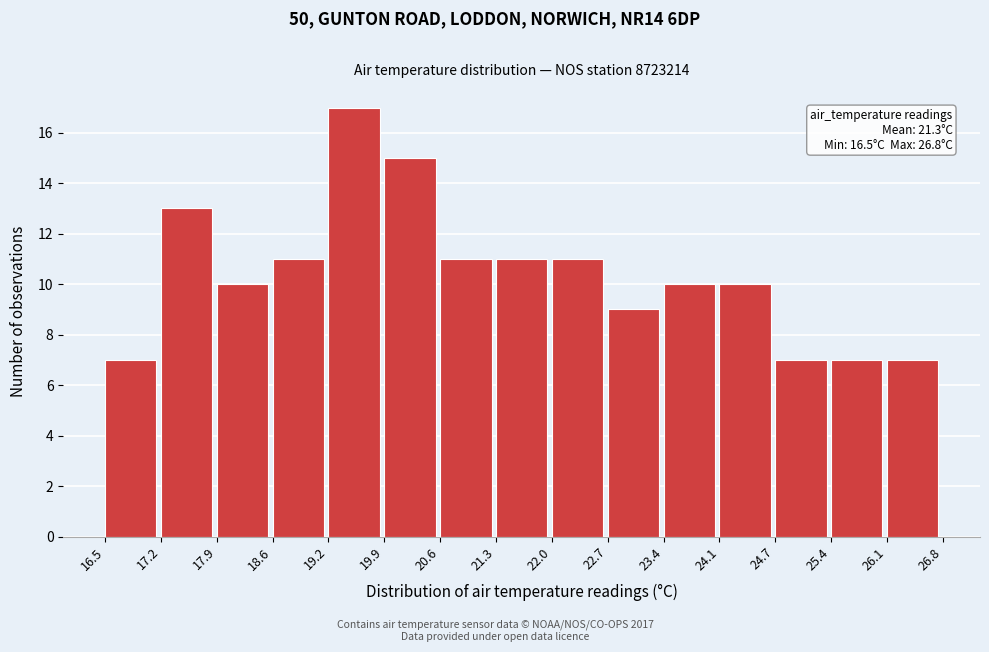

Which range on the x-axis has the tallest bar?

19.2 to 19.9